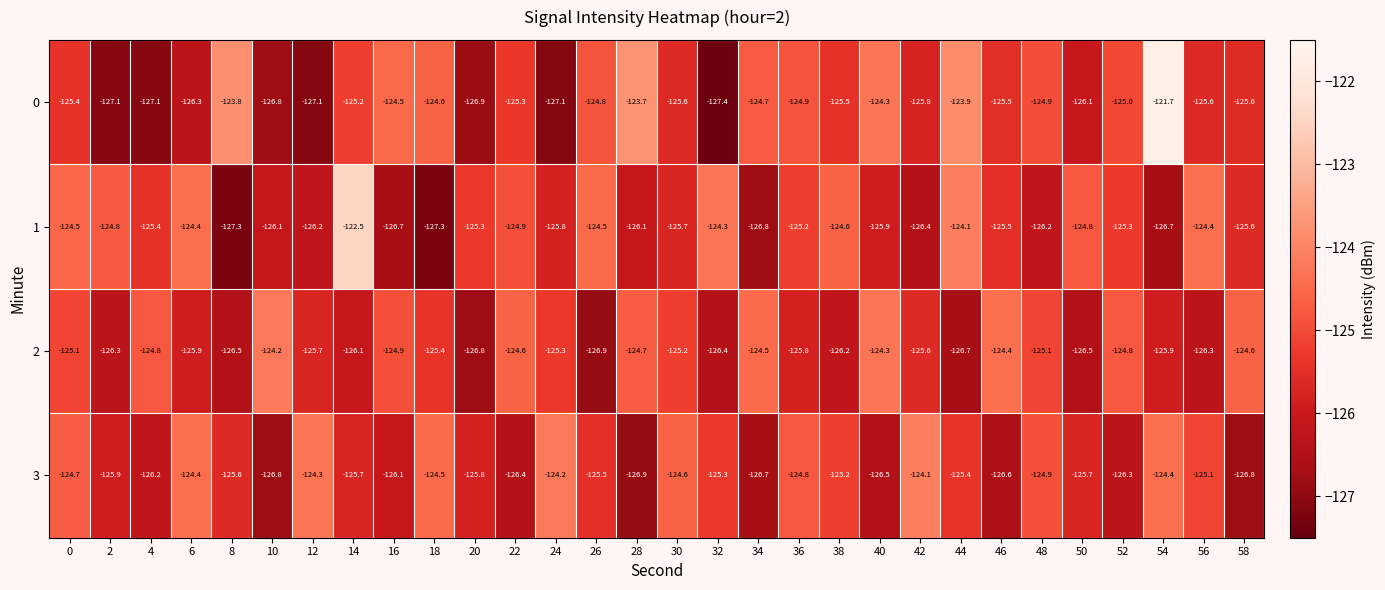

What is the total value across all series at 18?

-501.8